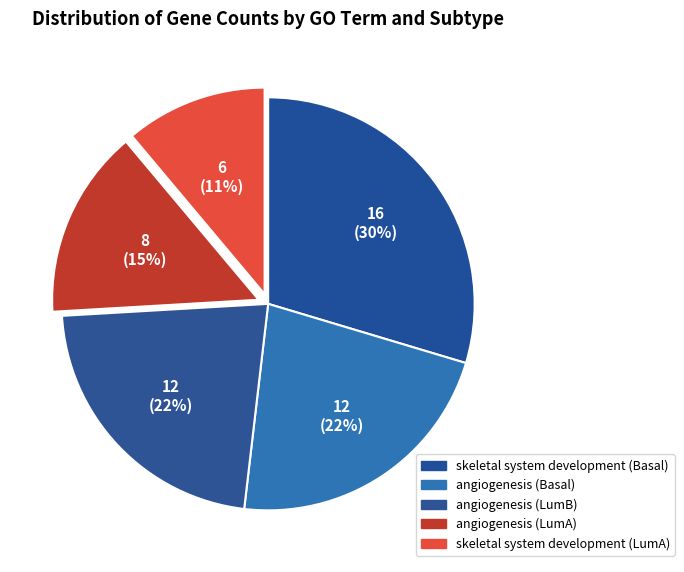

How many segments does this pie chart have?

5